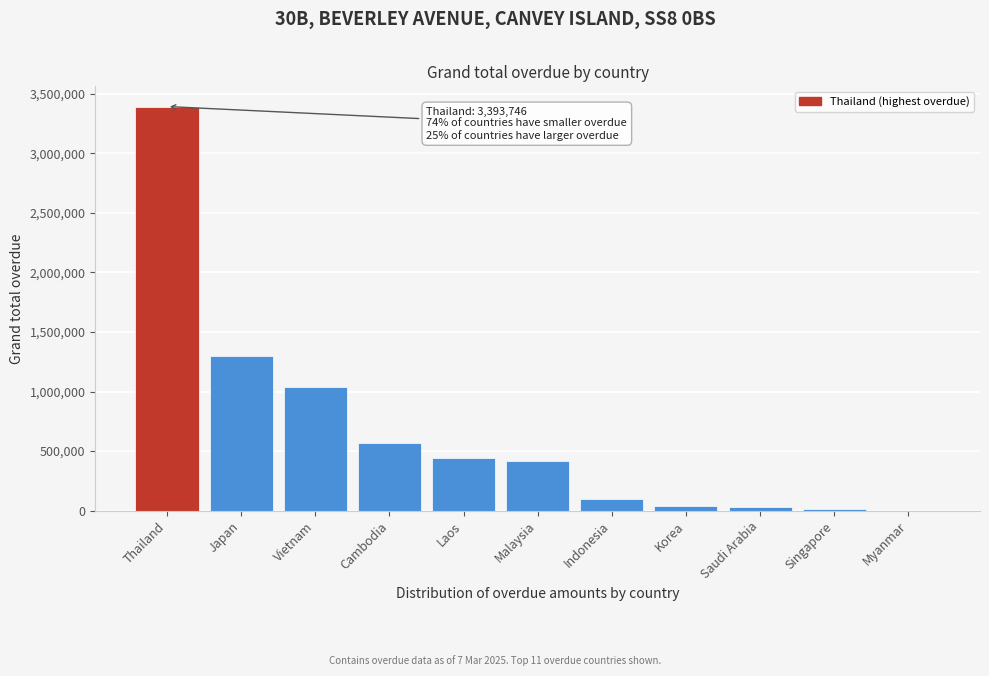

Is it true that the value at Indonesia is 96623.8?

True